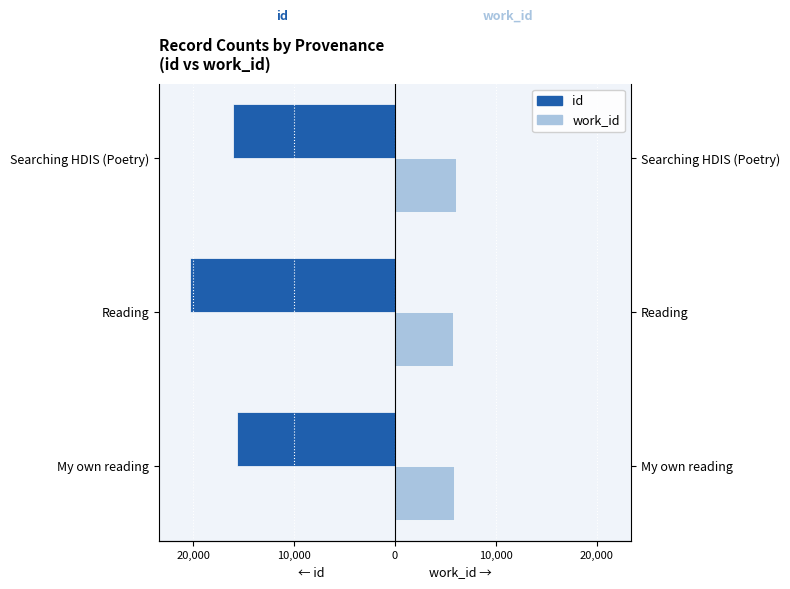

Is it true that work_id equals 7850 at My own reading?

False